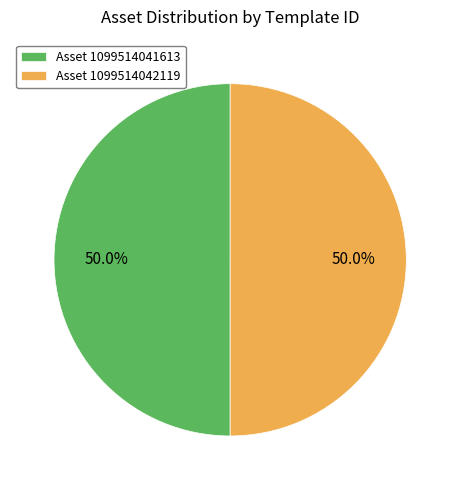

What percentage do Asset 1099514041613 and Asset 1099514042119 together represent?

100.0%